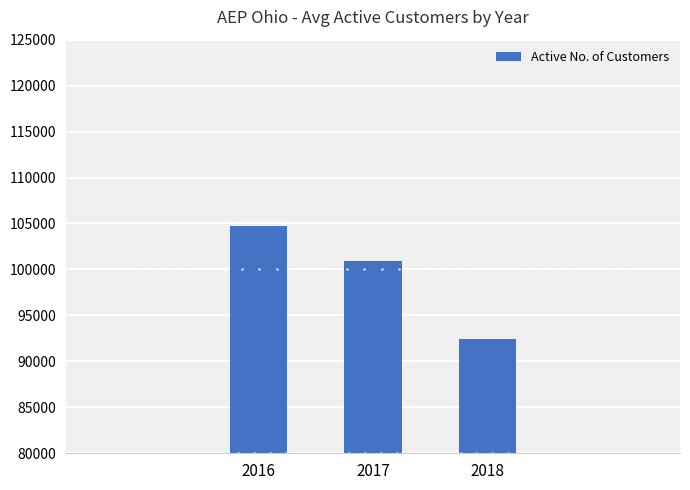

Count the values in the range 92397 to 104757.

3